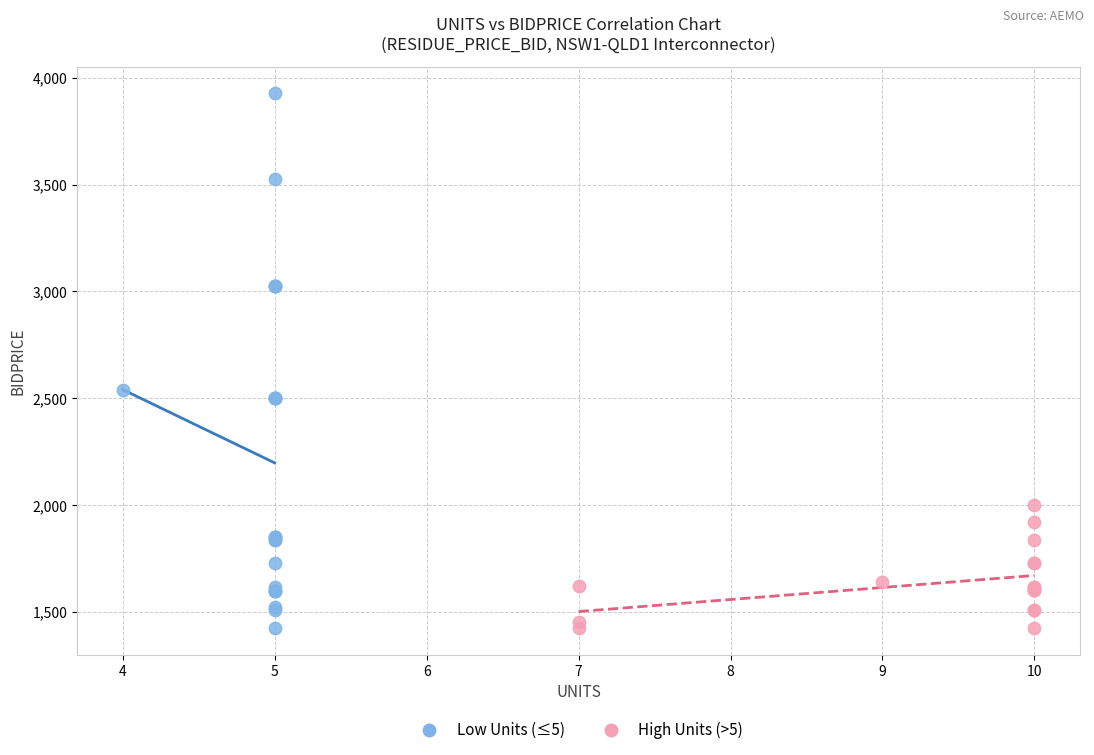

Which series has the largest Y range (max minus min)?

Low Units (≤5)